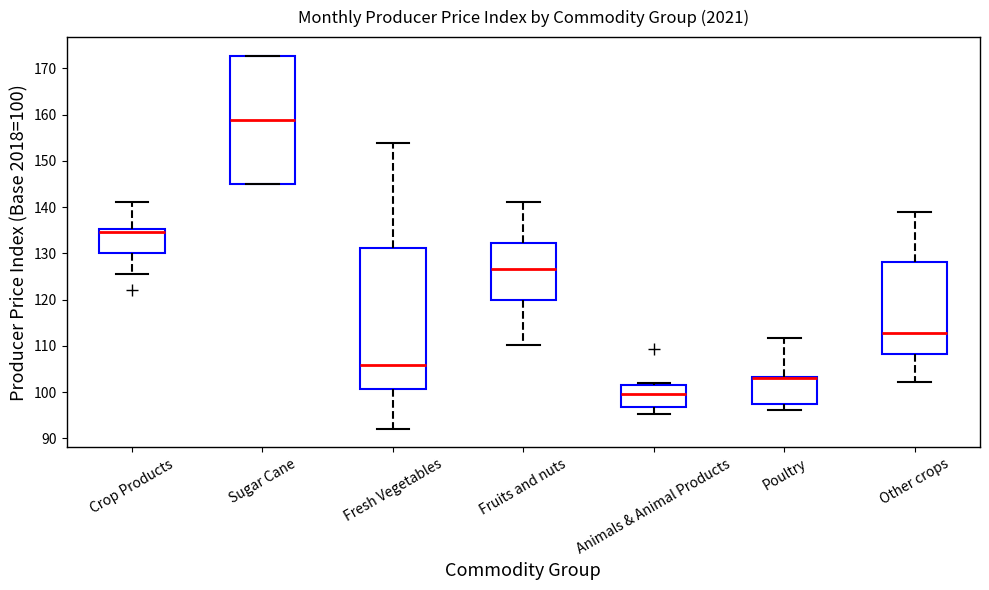

Which box is the tallest, from its lower edge to its upper edge?

Fresh Vegetables